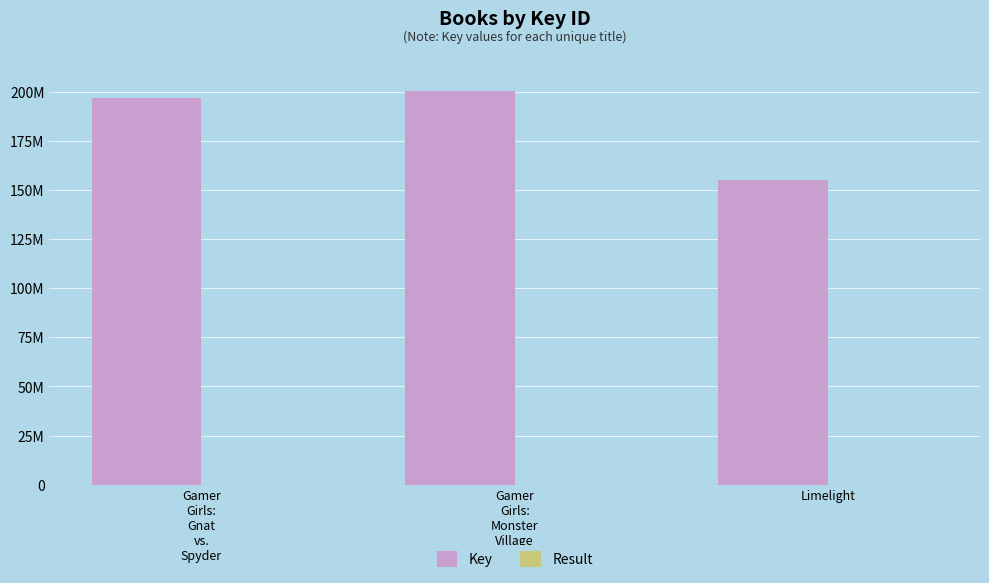

Does the chart contain any negative values?

No